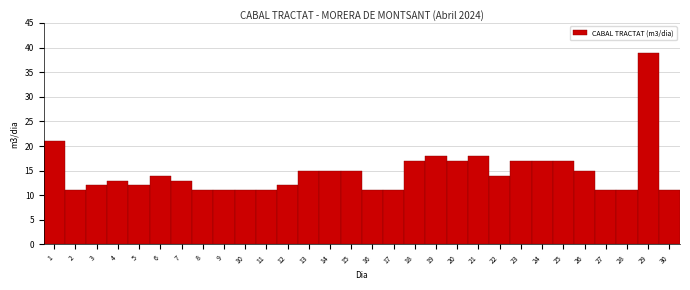

Reading right to left, transcribe all the data shown in this chart.

30=11	29=39	28=11	27=11	26=15	25=17	24=17	23=17	22=14	21=18	20=17	19=18	18=17	17=11	16=11	15=15	14=15	13=15	12=12	11=11	10=11	9=11	8=11	7=13	6=14	5=12	4=13	3=12	2=11	1=21